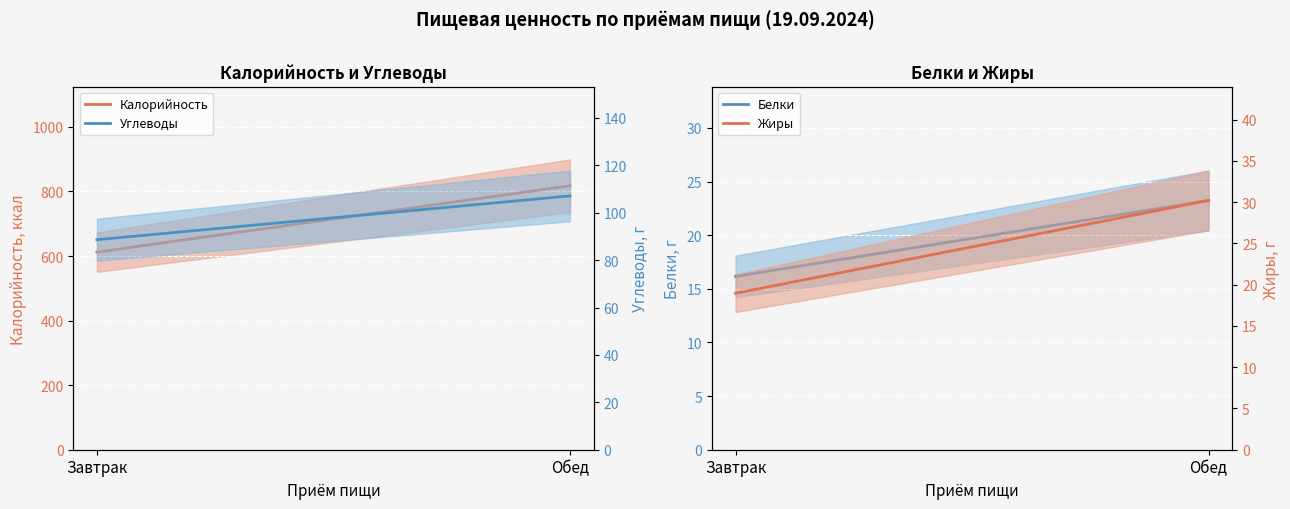

Reading right to left, what are all the values shown in this chart?

Калорийность: 817.5	612.0
Белки: 23.2	16.2
Углеводы: 107.1	88.6
Жиры: 30.2	19.0